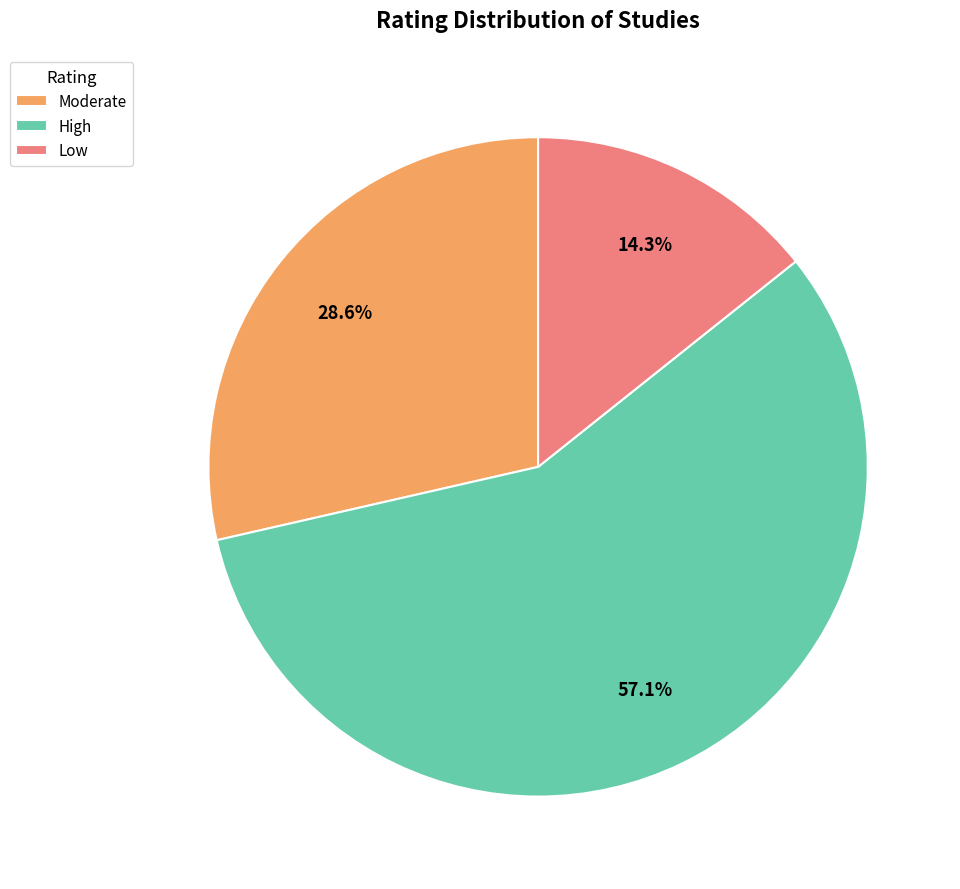

Rank the categories by value from highest to lowest.

High, Moderate, Low